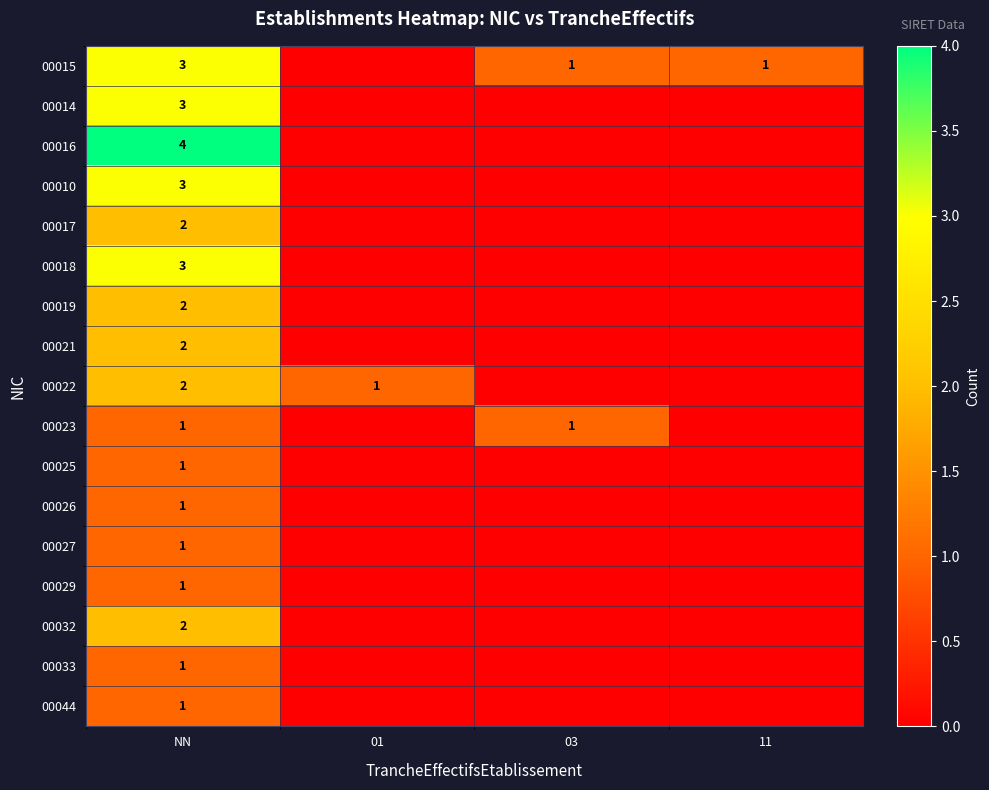

Is it true that 00015 equals 1 at 03?

True